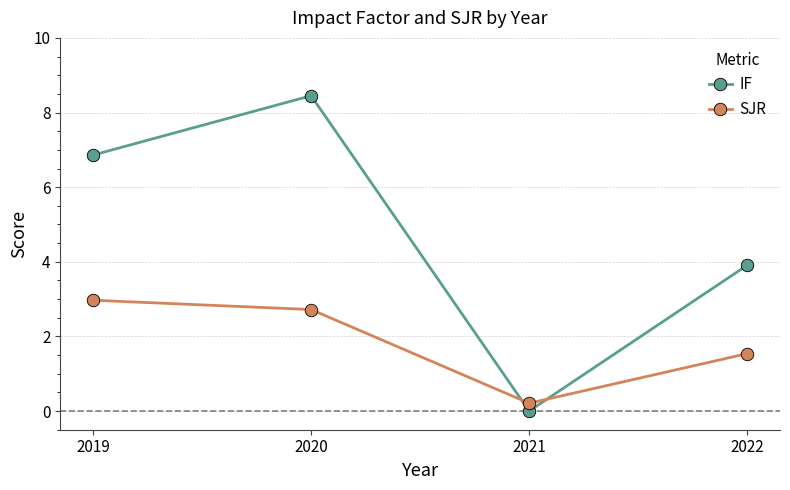

List the series in order of their peak value, highest first.

IF, SJR